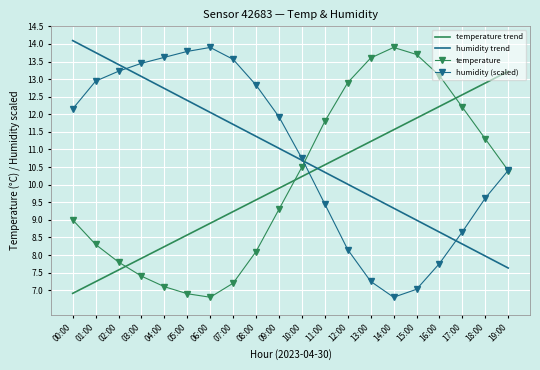

What is the sum of all humidity (scaled) values?

217.3